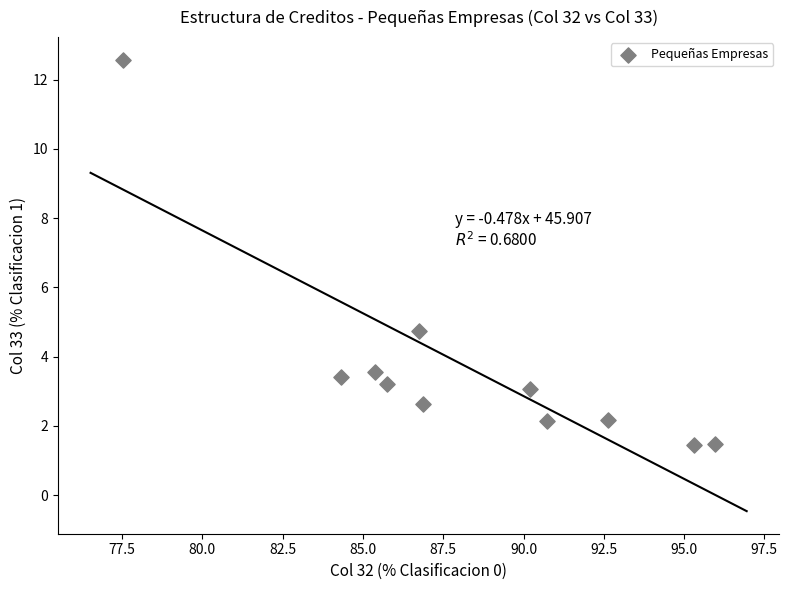

What Y value in the scatter plot is closest to 7?

4.7